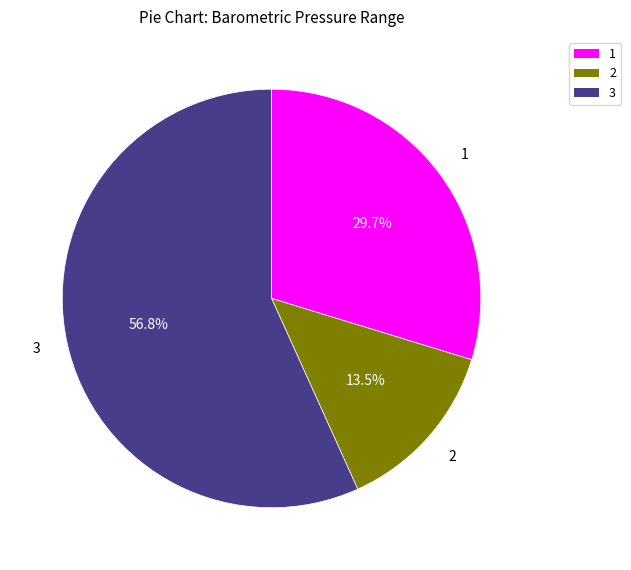

How many slices are in this pie chart?

3